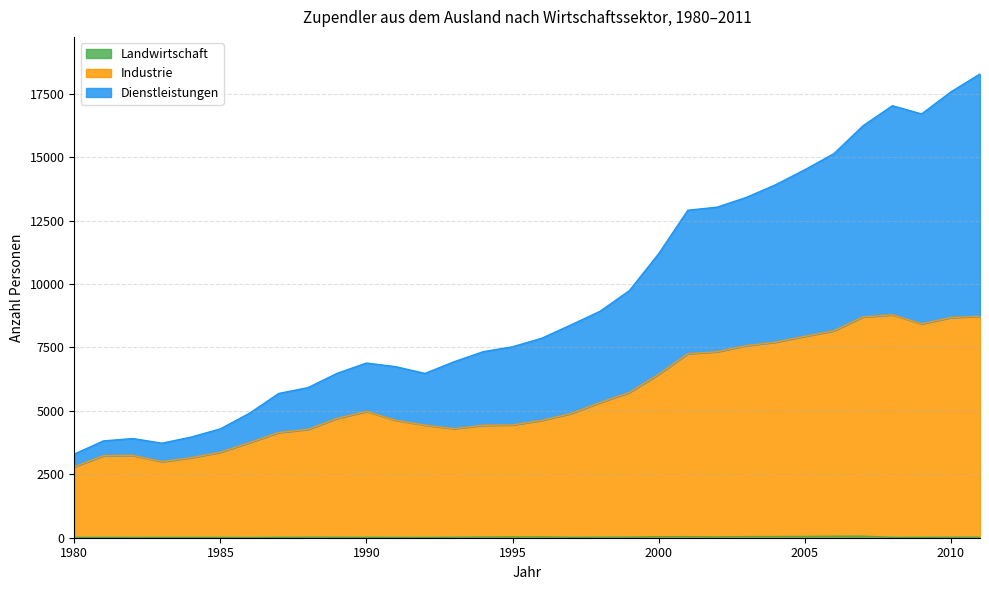

Reading left to right, extract all data points from this chart.

Landwirtschaft: 1980=13	1981=15	1982=13	1983=12	1984=13	1985=13	1986=8	1987=16	1988=20	1989=19	1990=16	1991=14	1992=11	1993=18	1994=26	1995=32	1996=34	1997=16	1998=21	1999=23	2000=39	2001=42	2002=32	2003=44	2004=46	2005=51	2006=58	2007=61	2008=14	2009=16	2010=19	2011=20
Industrie: 1980=2794	1981=3231	1982=3244	1983=2997	1984=3154	1985=3367	1986=3749	1987=4146	1988=4268	1989=4704	1990=4978	1991=4626	1992=4437	1993=4300	1994=4432	1995=4444	1996=4625	1997=4894	1998=5329	1999=5725	2000=6439	2001=7253	2002=7329	2003=7569	2004=7707	2005=7937	2006=8157	2007=8703	2008=8787	2009=8429	2010=8677	2011=8730
Dienstleistungen: 1980=3297	1981=3816	1982=3910	1983=3726	1984=3967	1985=4290	1986=4909	1987=5687	1988=5917	1989=6482	1990=6885	1991=6743	1992=6476	1993=6936	1994=7334	1995=7526	1996=7863	1997=8388	1998=8928	1999=9741	2000=11192	2001=12908	2002=13030	2003=13413	2004=13911	2005=14503	2006=15138	2007=16242	2008=17028	2009=16704	2010=17570	2011=18279